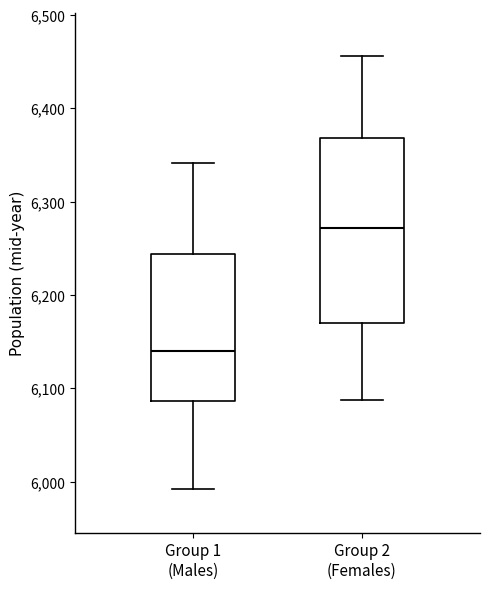

Which box is the tallest, from its lower edge to its upper edge?

Group 2 (Females)